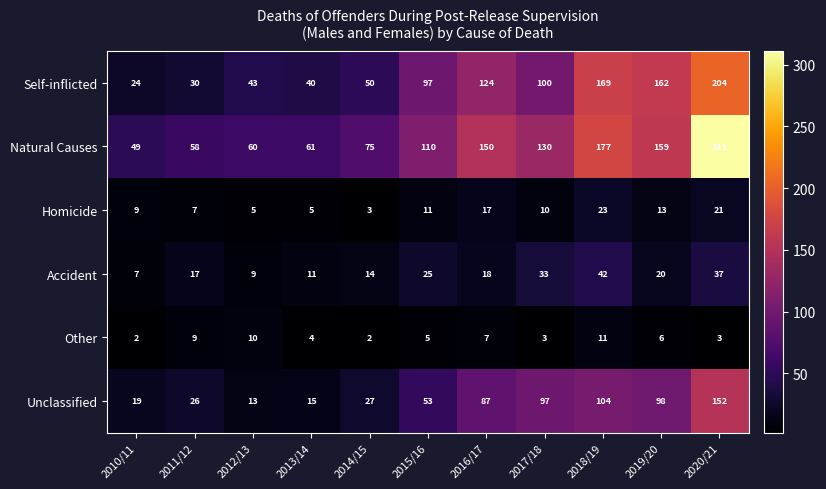

At how many categories does at least one series exceed 273?

1